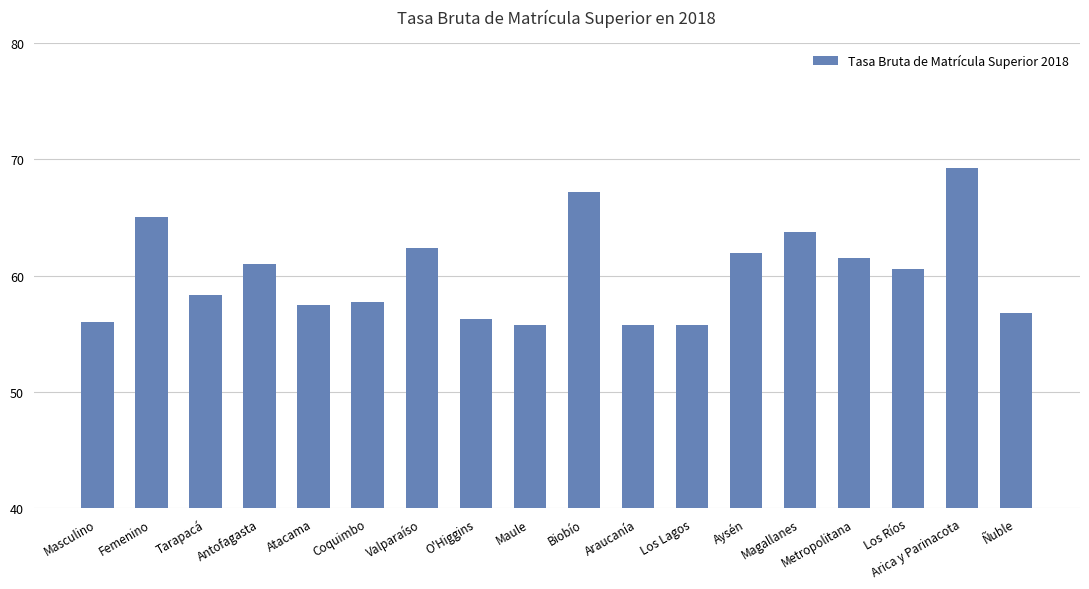

What is the value of the 9th bar from the left?

55.7